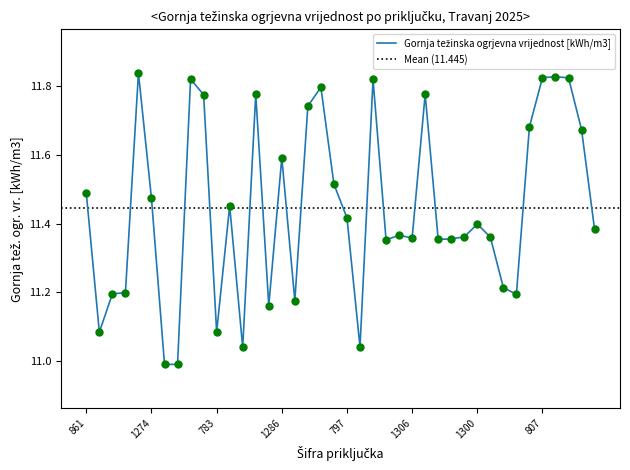

Which series has the largest total across all categories?

Gornja težinska ogrjevna vrijednost [kWh/m3]